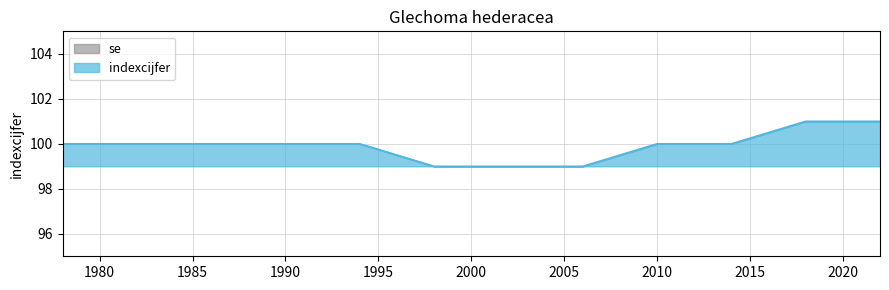

At which label is the value closest to 100?

1978